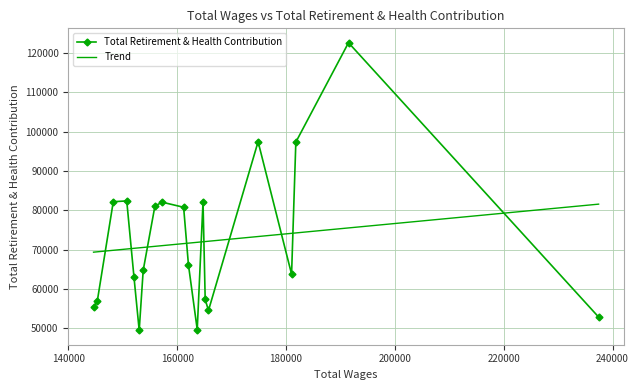

What is the difference between the maximum and minimum values?

73110